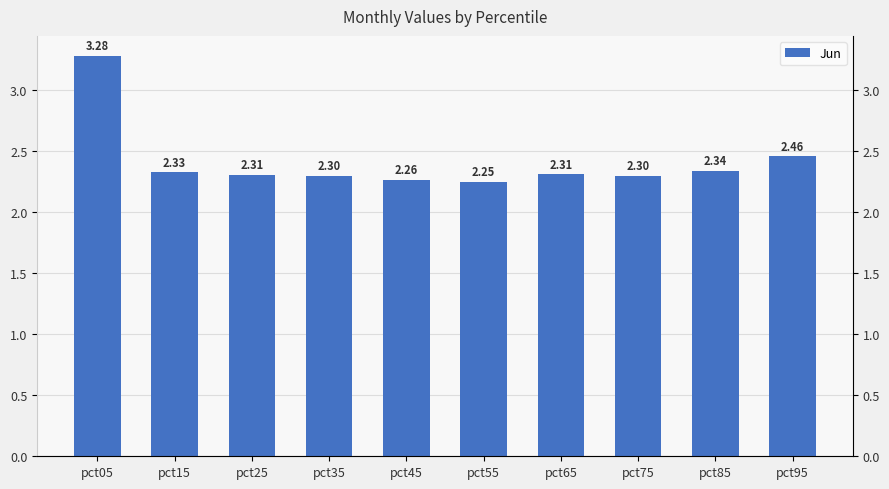

Is it true that the value at pct75 is 2.3?

True